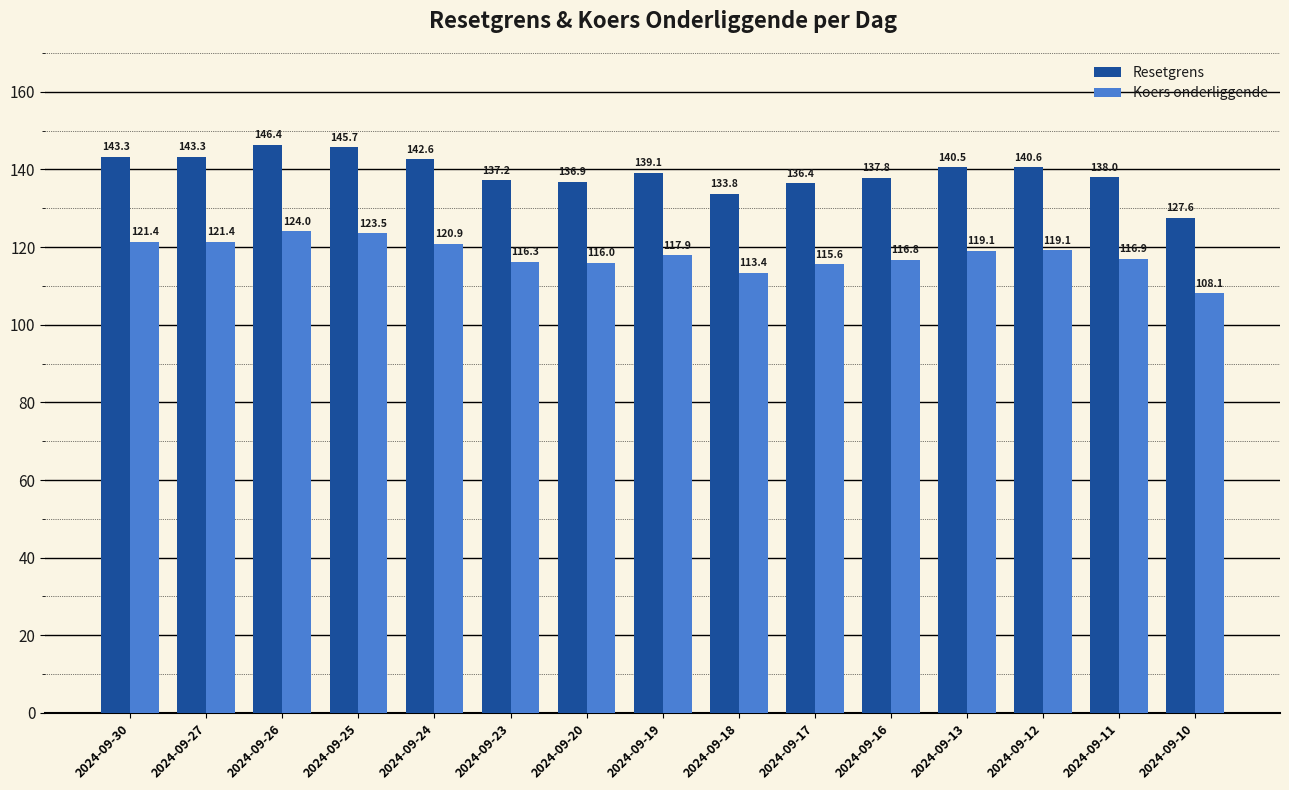

What is the value of the Resetgrens bar at the 10th from the left?

136.4